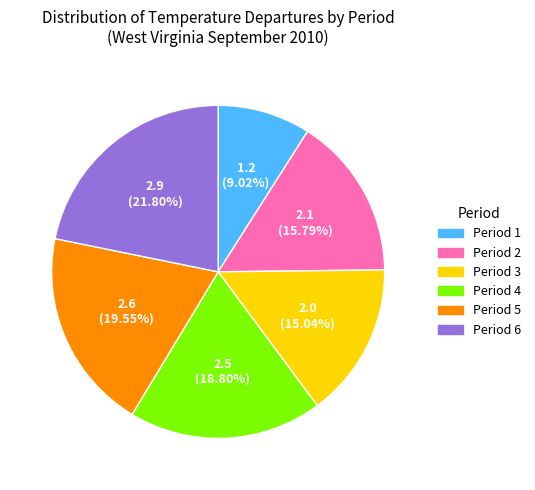

Which category has the biggest portion of the pie?

Period 6